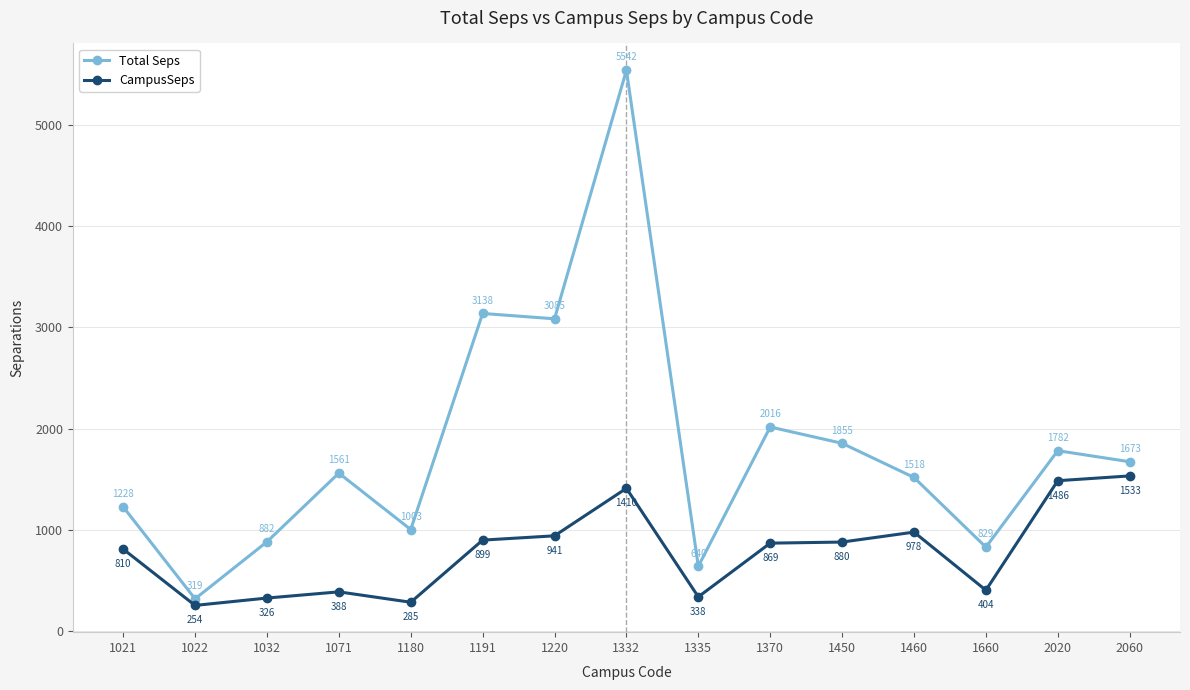

True or false: Total Seps and CampusSeps cross at least once.

False